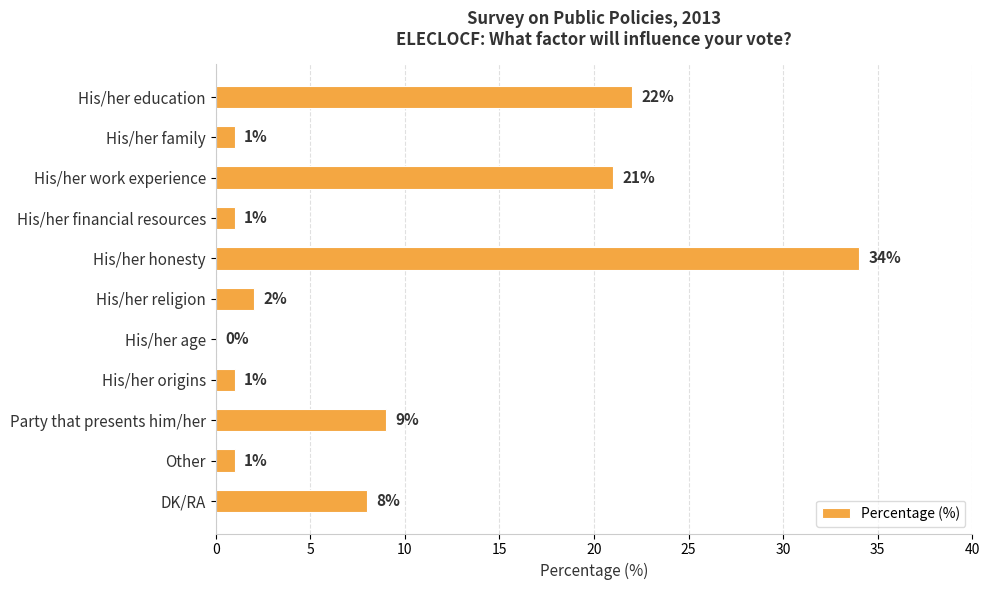

What is the greatest value displayed?

34